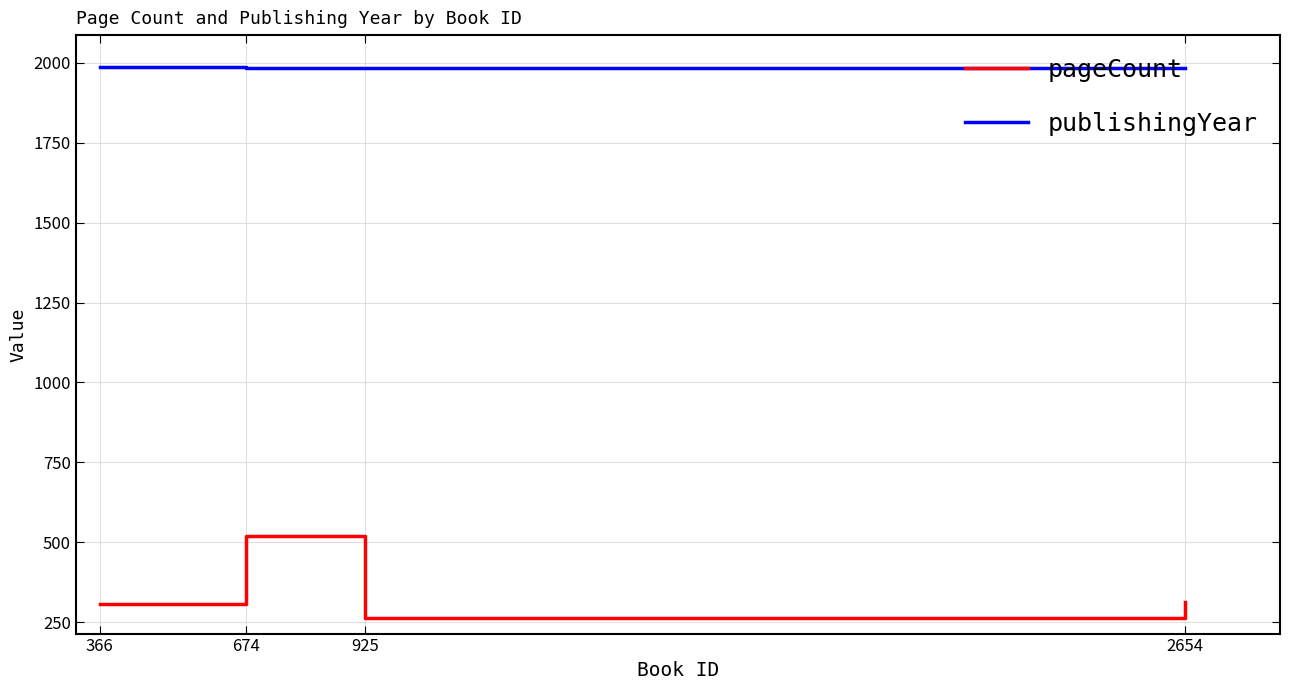

Rank the series at 2654 from highest to lowest value.

publishingYear, pageCount